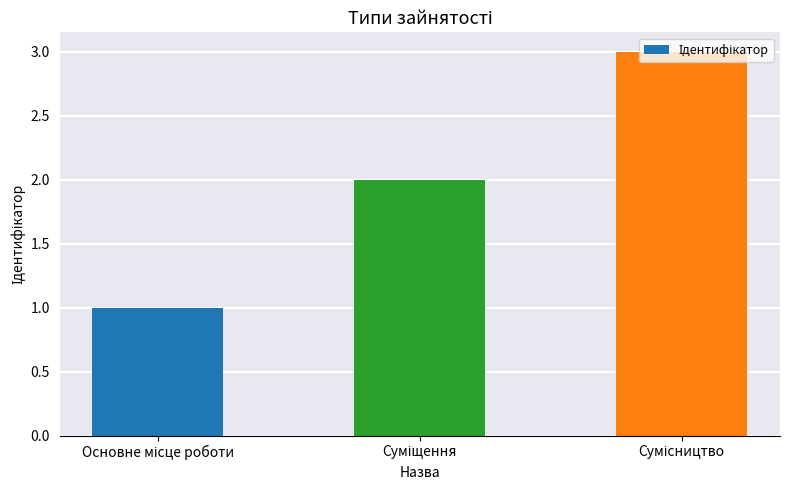

What is the sum of all values?

6